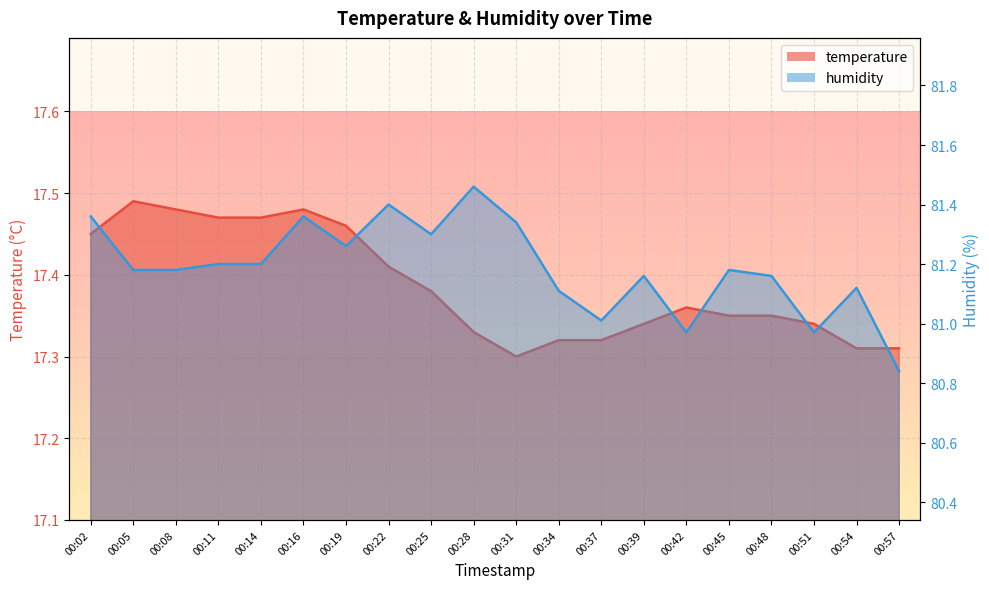

In humidity, how many points are lower than both neighbors (excluding endpoints)?

5